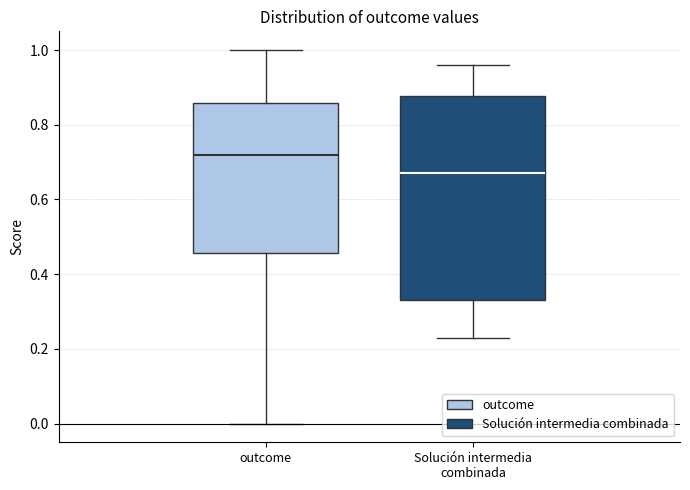

Which box is the tallest, from its lower edge to its upper edge?

Solución intermedia combinada